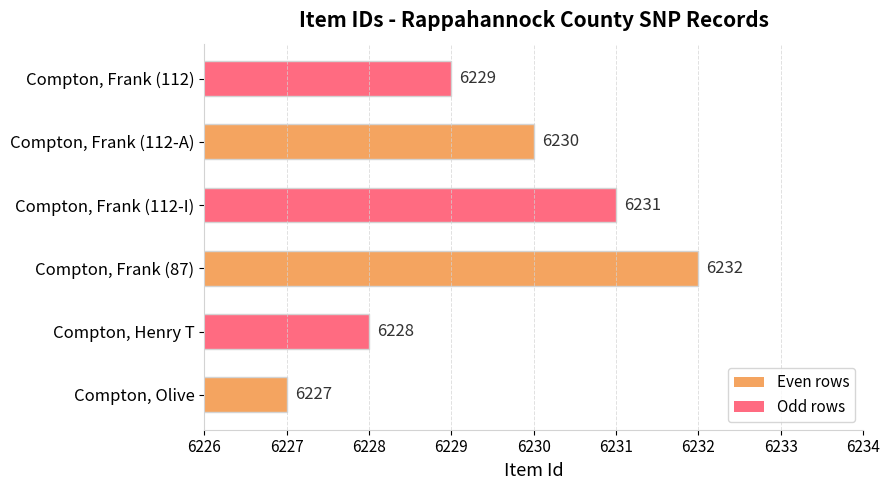

Count the number of categories in the chart.

6